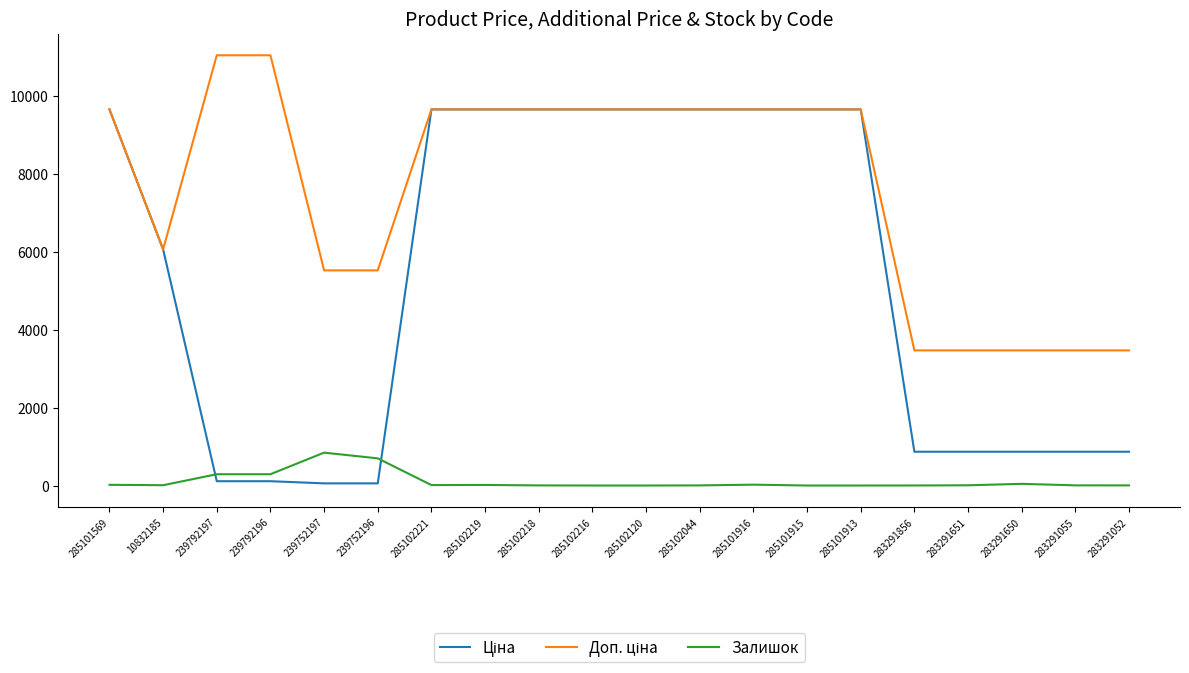

The Залишок series shows 3.0 at 285102218. True or false?

True